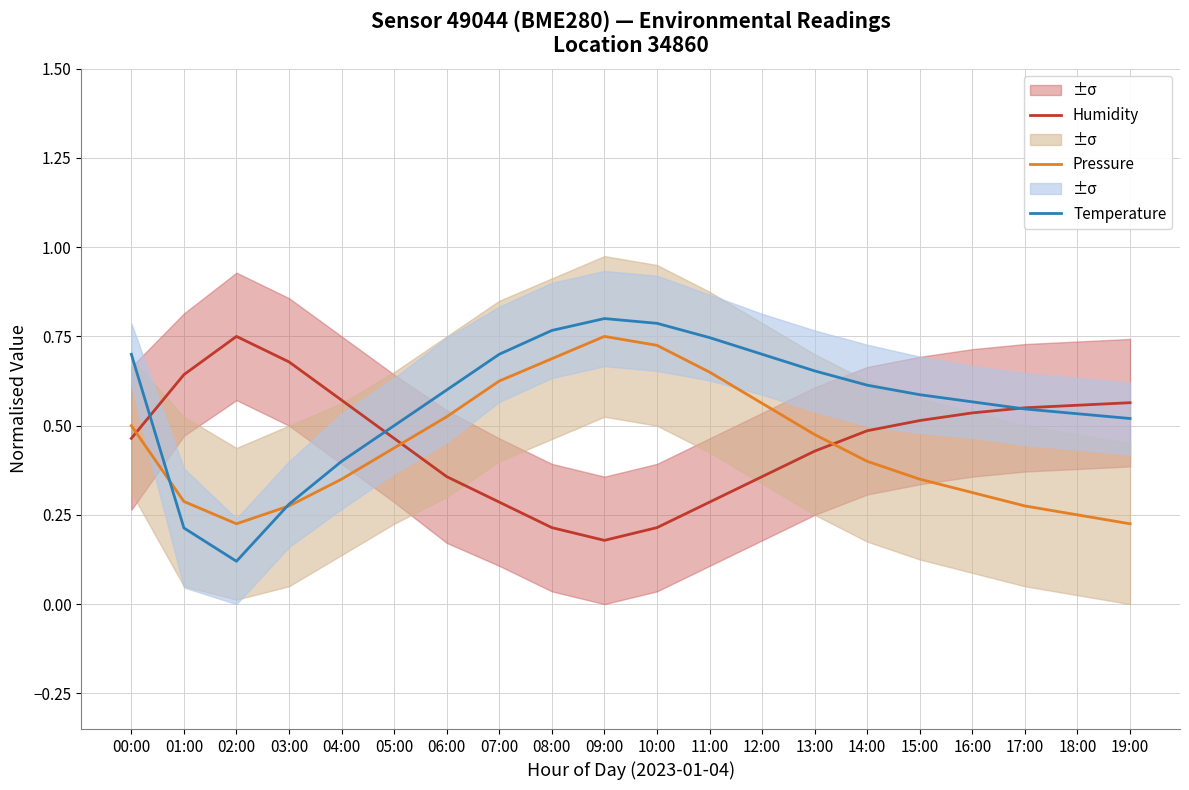

At which category is the sum across all series the highest?

09:00